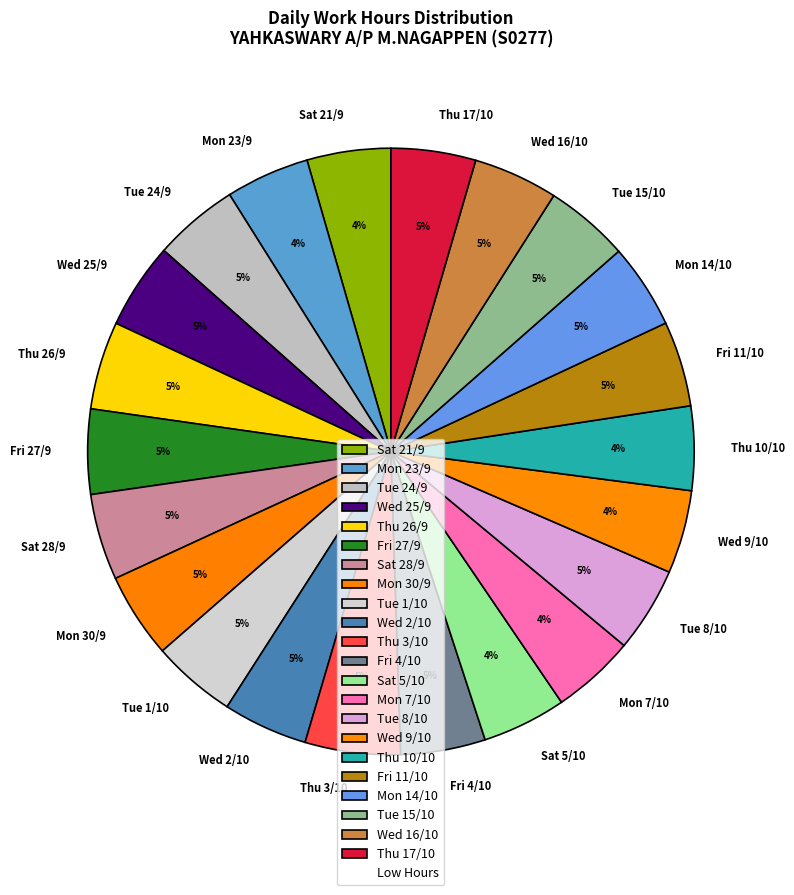

Does Fri 11/10 account for over 50% of the chart?

No